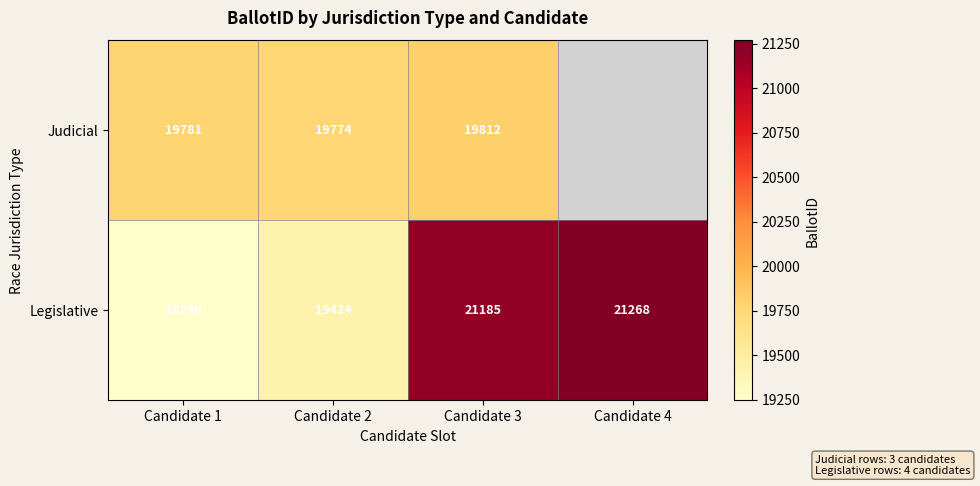

What is the lowest value of the Legislative series?

19246